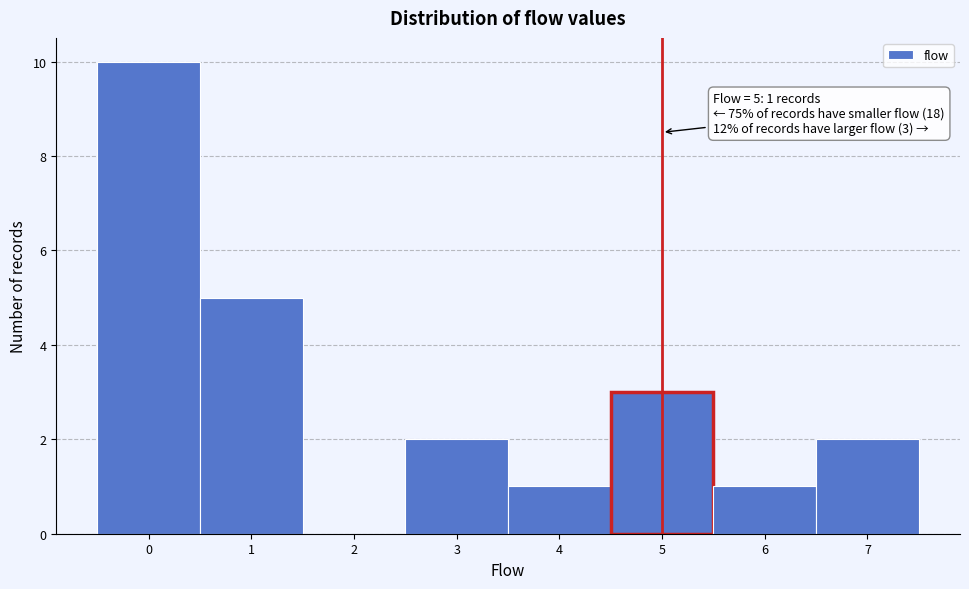

Over which range of the x-axis is the bar tallest?

-0.5 to 0.5